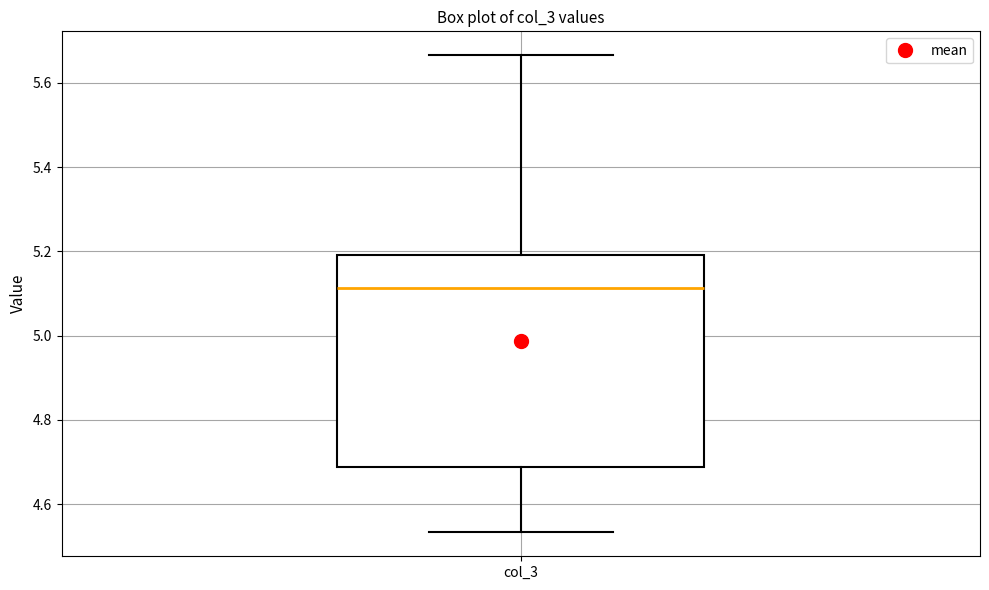

Transcribe this box plot: give where the median line is, the range the box spans, and where the two whiskers end, as read against the y-axis. The values are not printed on the chart, so give them approximately, as read against the axis.

median 5.12, box 4.68 to 5.20, whiskers 4.54 to 5.66